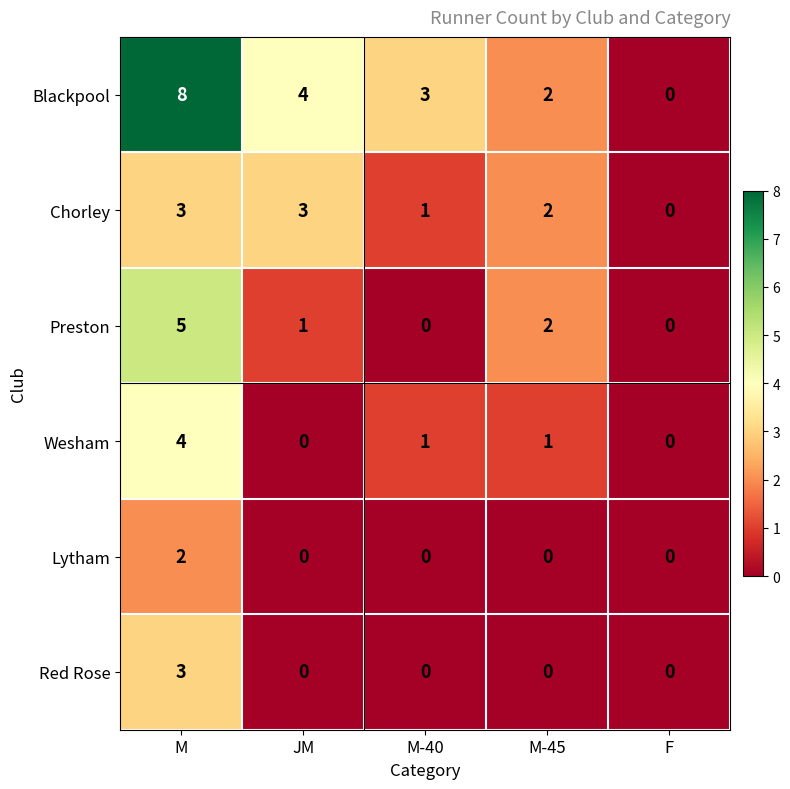

What is the difference between the highest and lowest values at M-40?

3